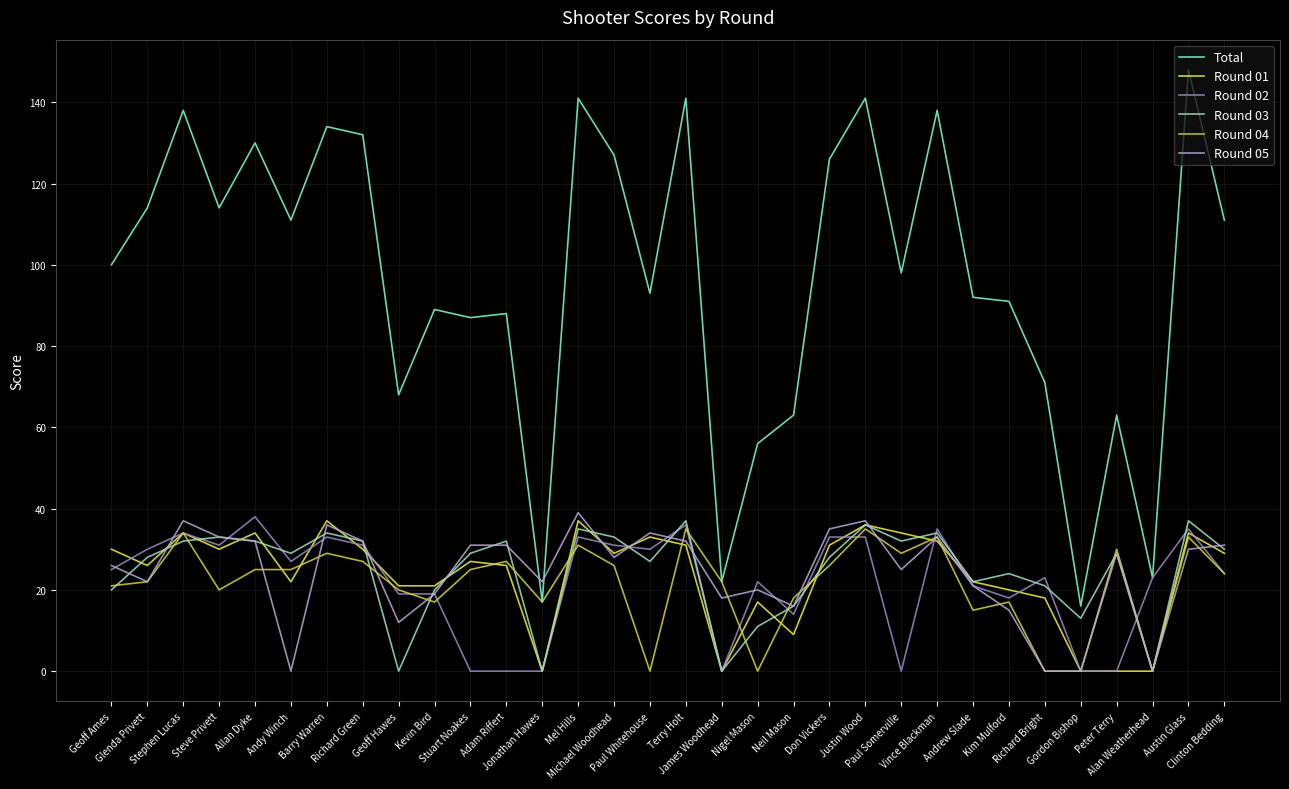

Between Don Vickers and Paul Somerville, which series saw the biggest shift?

Round 02